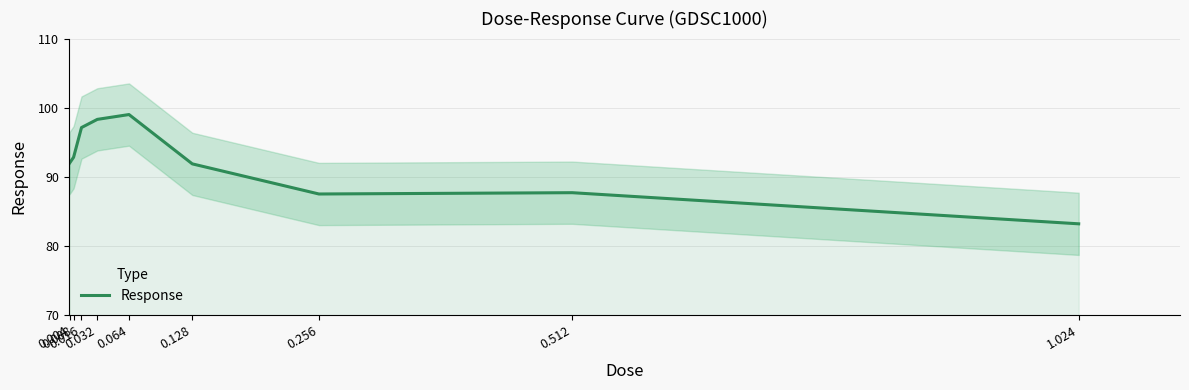

Rank the categories by value from lowest to highest.

1.024, 0.256, 0.512, 0.128, 0.004, 0.008, 0.016, 0.032, 0.064